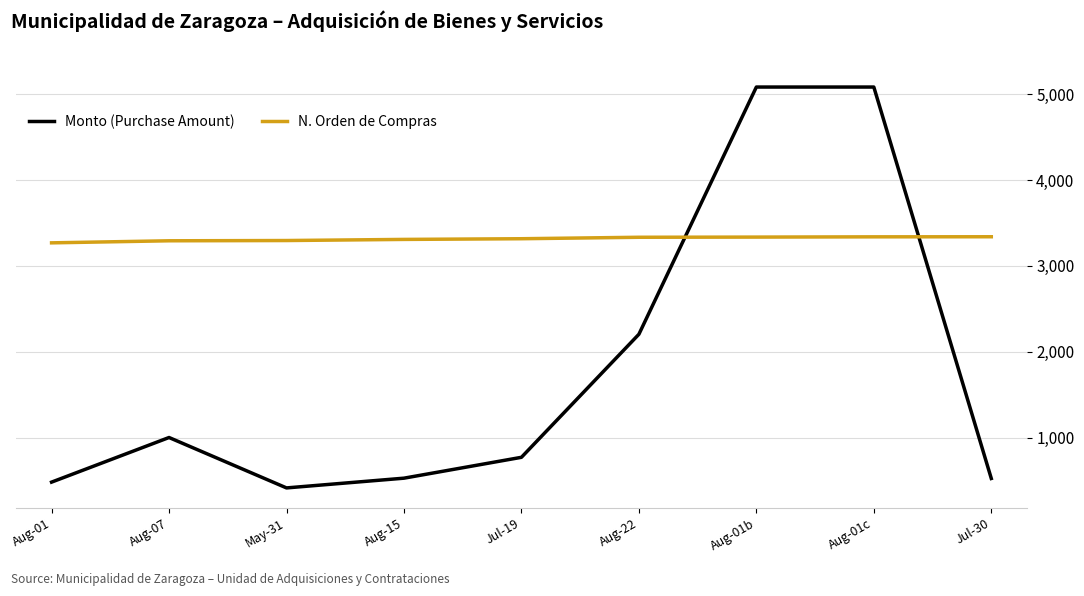

What position from the left is Jul-19?

5